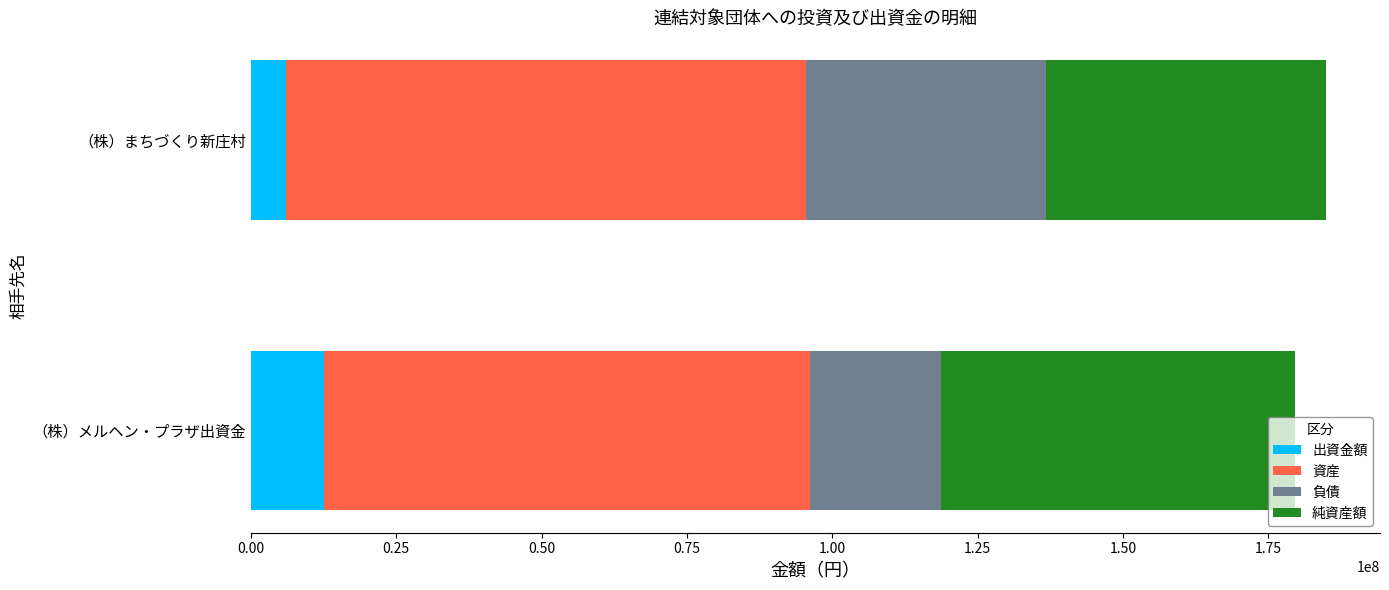

What value does the 出資金額 series have at （株）メルヘン・プラザ出資金?

12500000